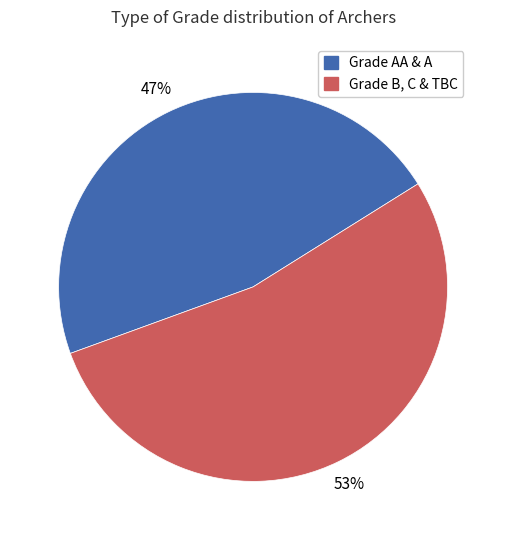

How many slices are in this pie chart?

2